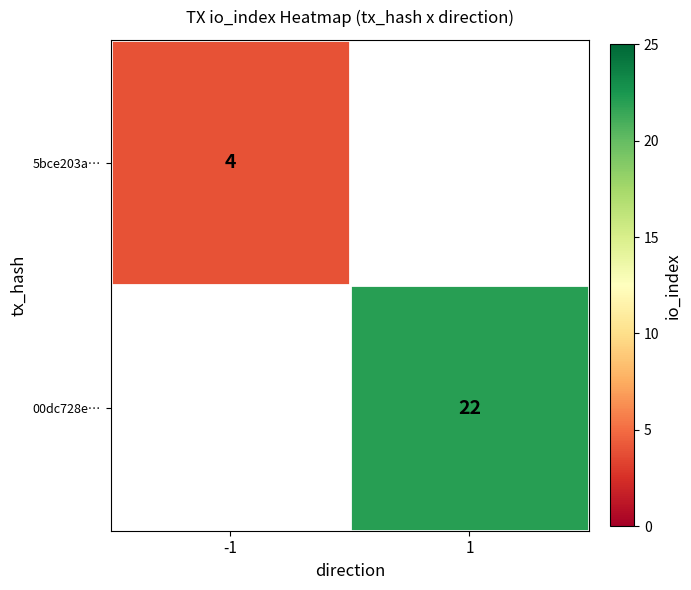

The value of 5bce203a… at -1 is 1. True or false?

False